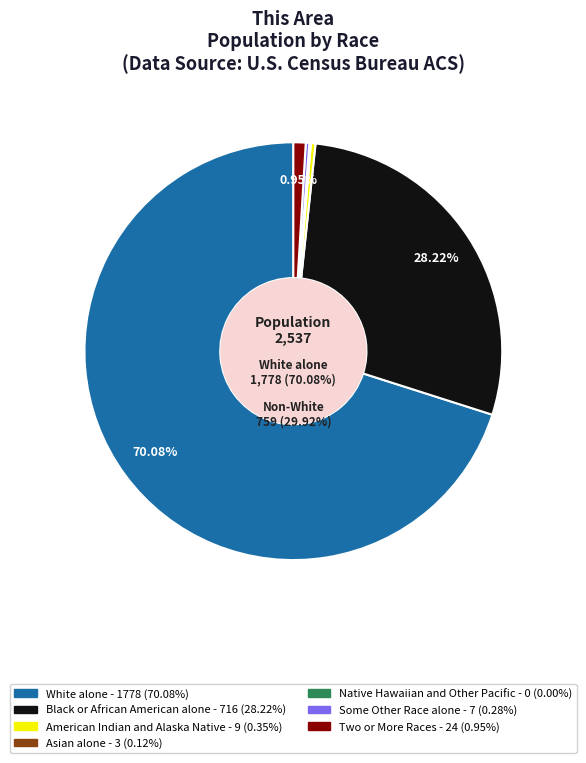

Which slice represents more than half of the pie?

White alone